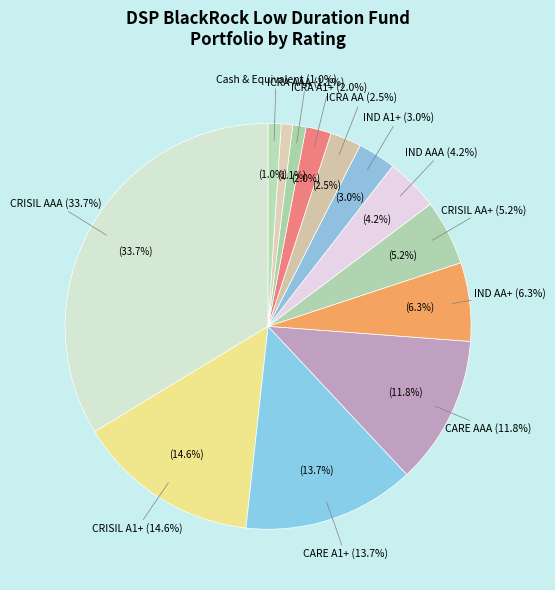

Which has a higher value, CRISIL A1+ or IND AA+?

CRISIL A1+